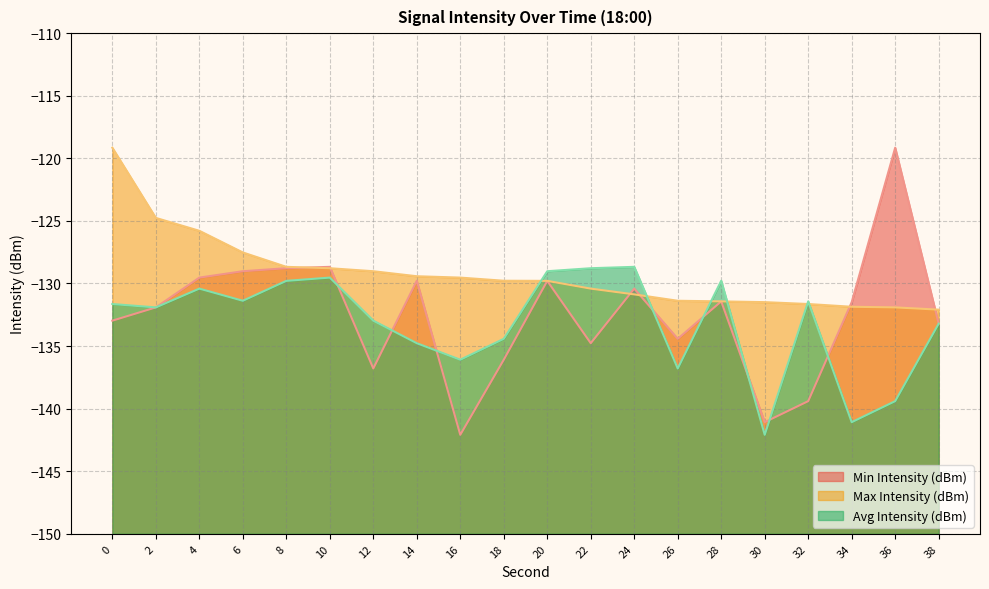

What is the difference between the maximum and minimum values in the Avg Intensity (dBm) series?

13.4